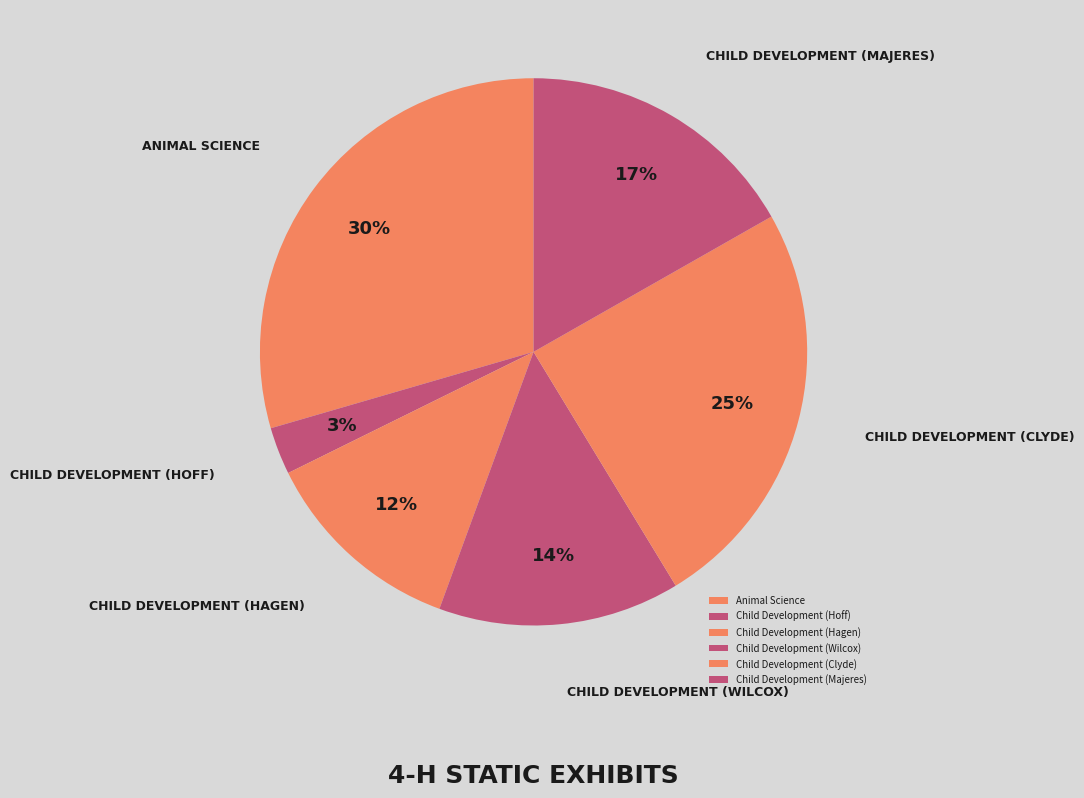

Is there a majority slice in this chart?

No